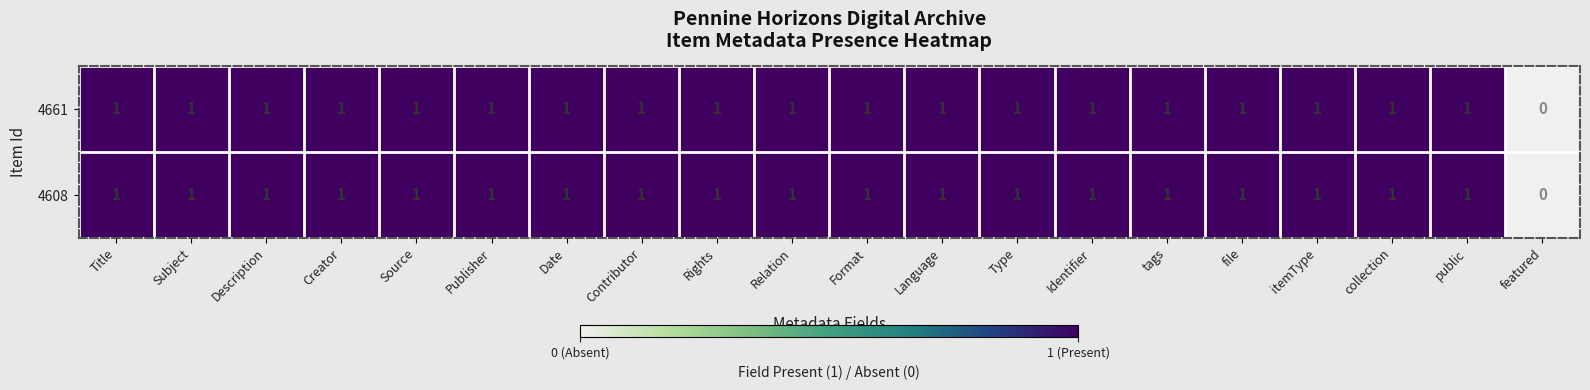

How many 4661 values are between 1 and 2?

19